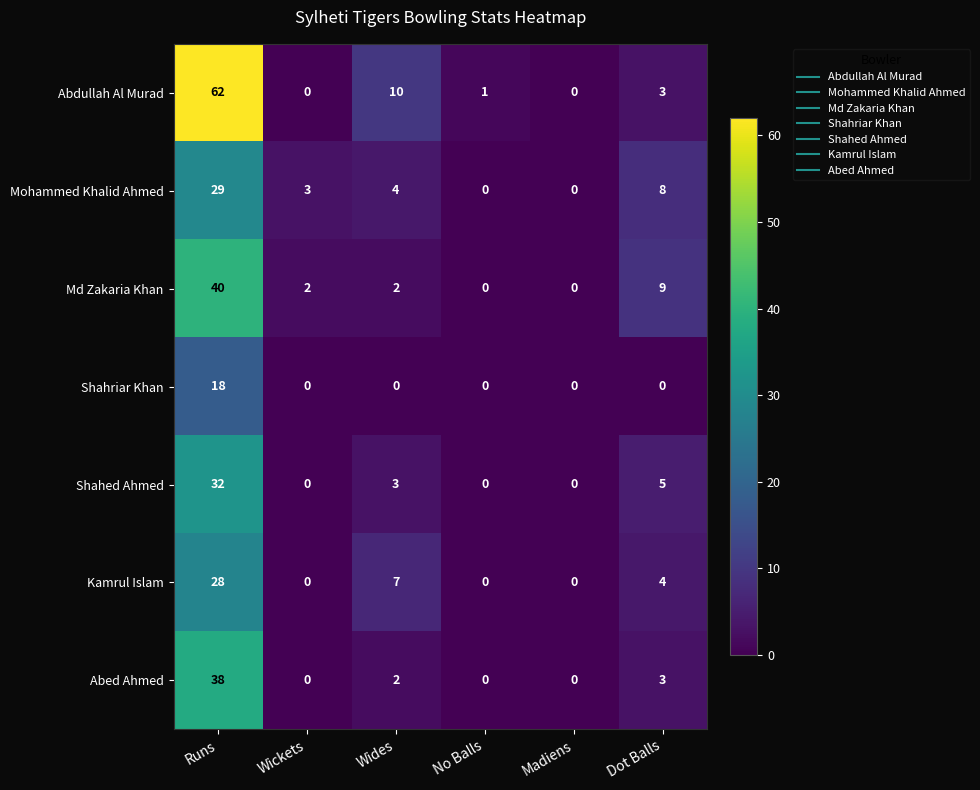

The value of Abed Ahmed at Wides is 0. True or false?

False